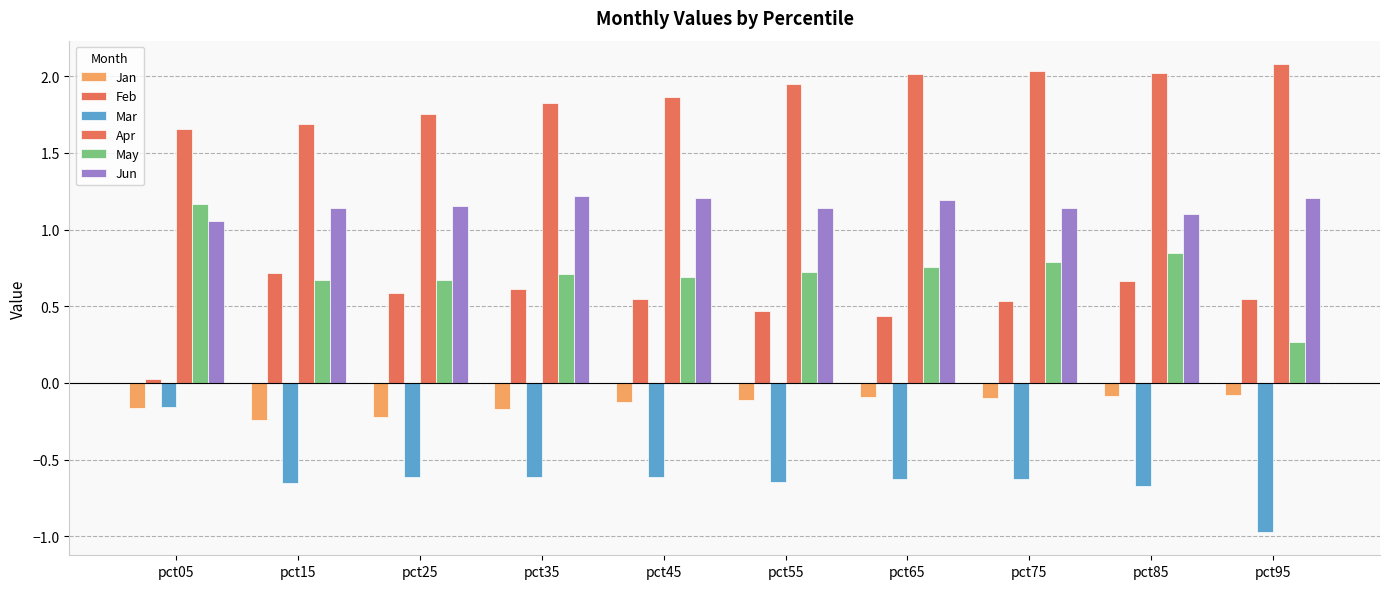

The Feb series shows 0.3 at pct35. True or false?

False